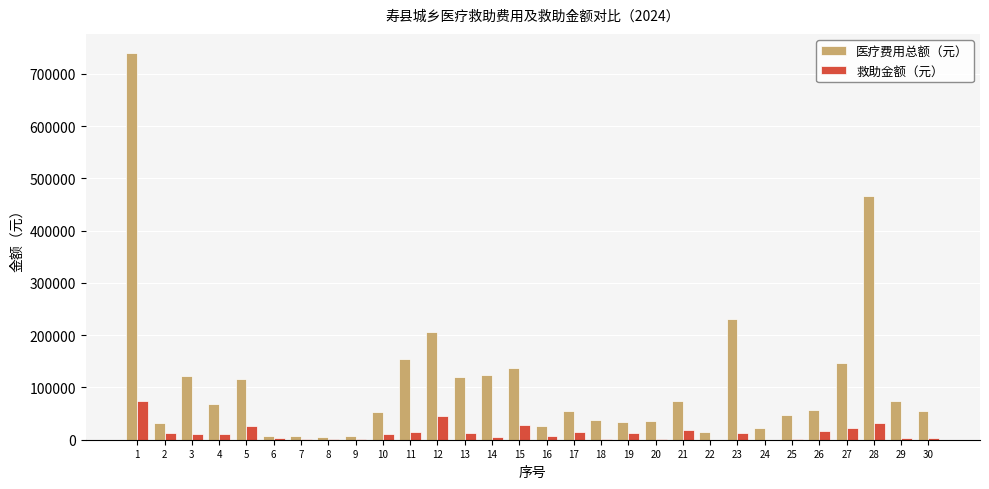

What is the average value of the 医疗费用总额（元） series?

109157.2